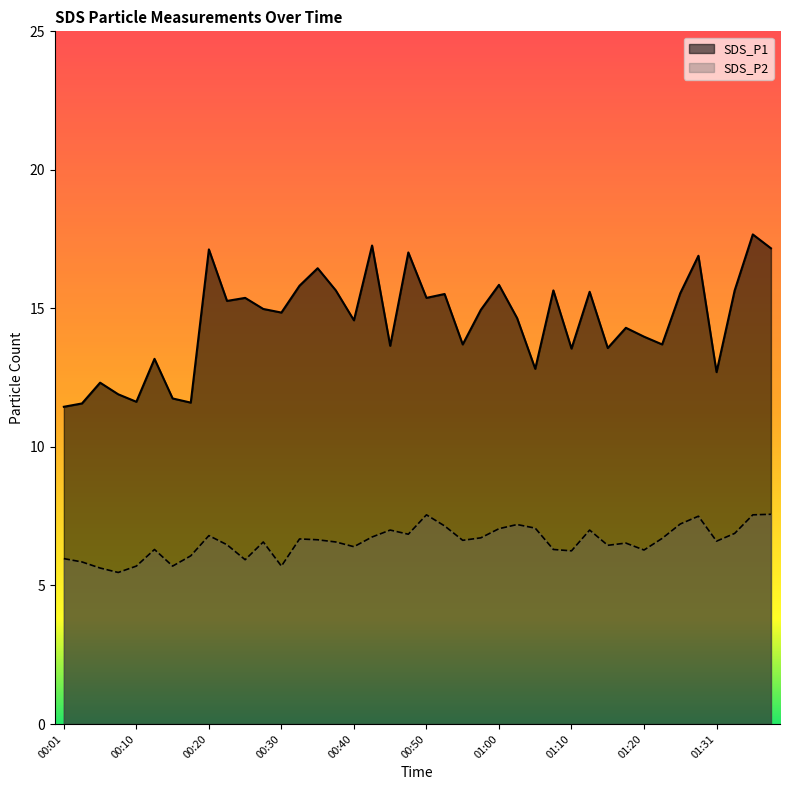

At which category is the sum across all series the highest?

01:36